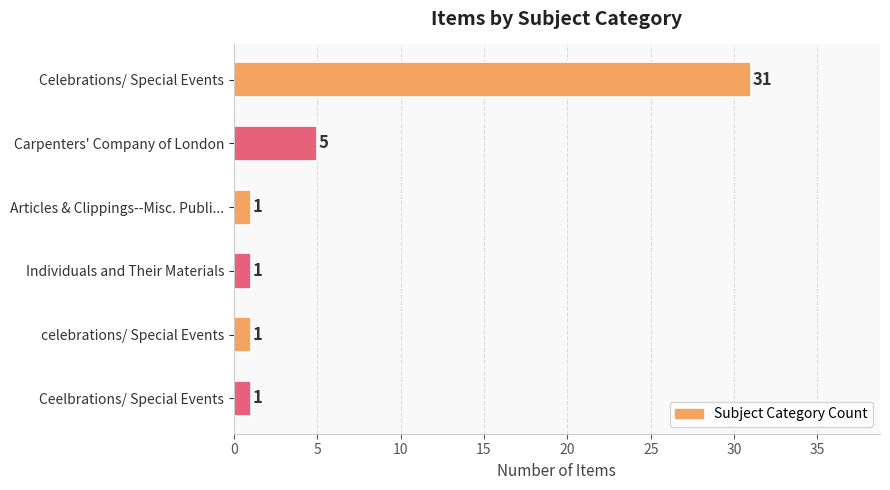

What is the difference between the maximum and minimum values?

30